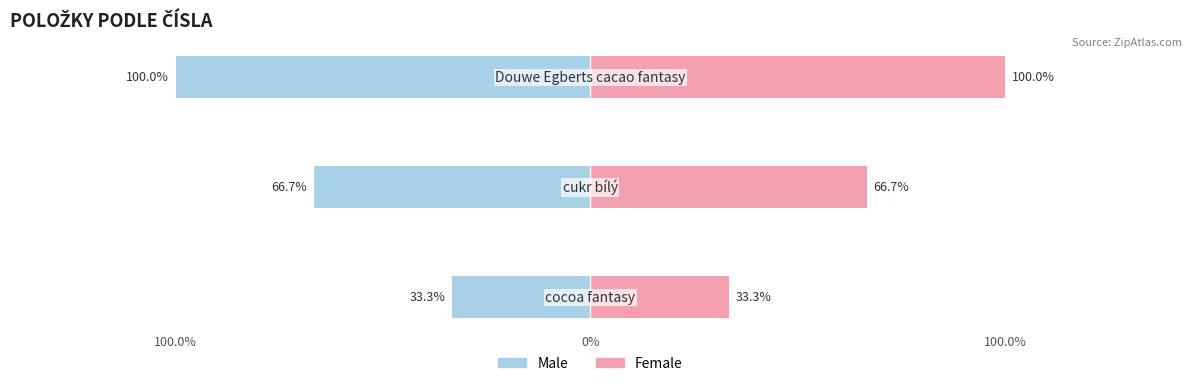

Is it true that Female equals 3 at 0%?

False